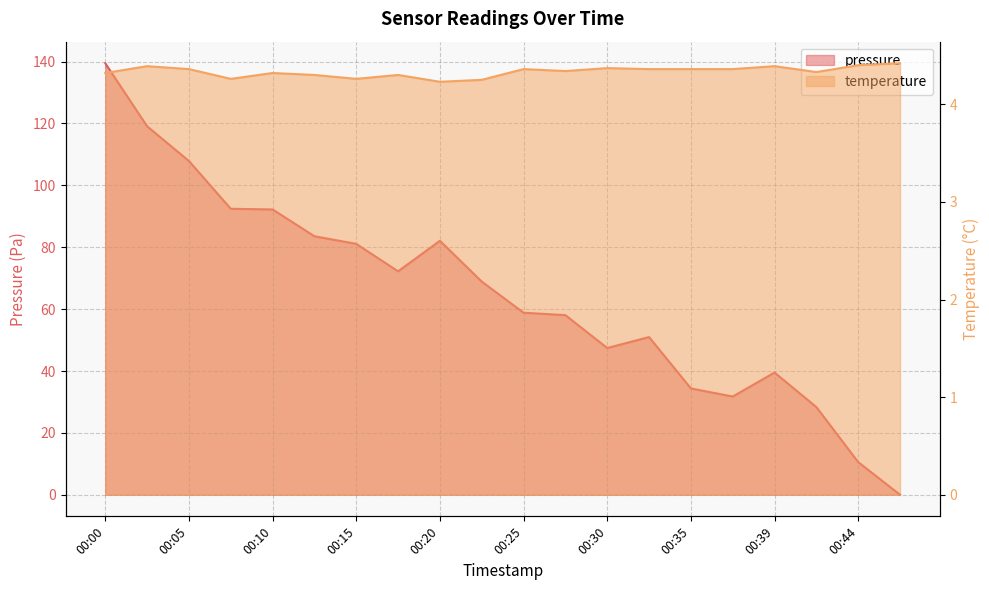

Which category has the highest value across all series?

00:00